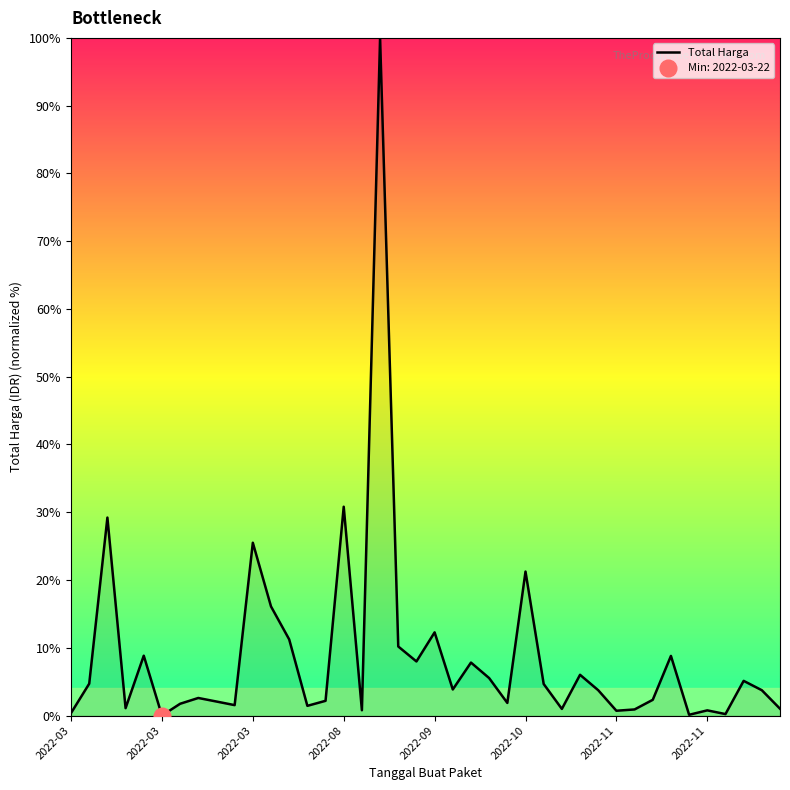

What is the difference between the second highest and second lowest values?

30.7